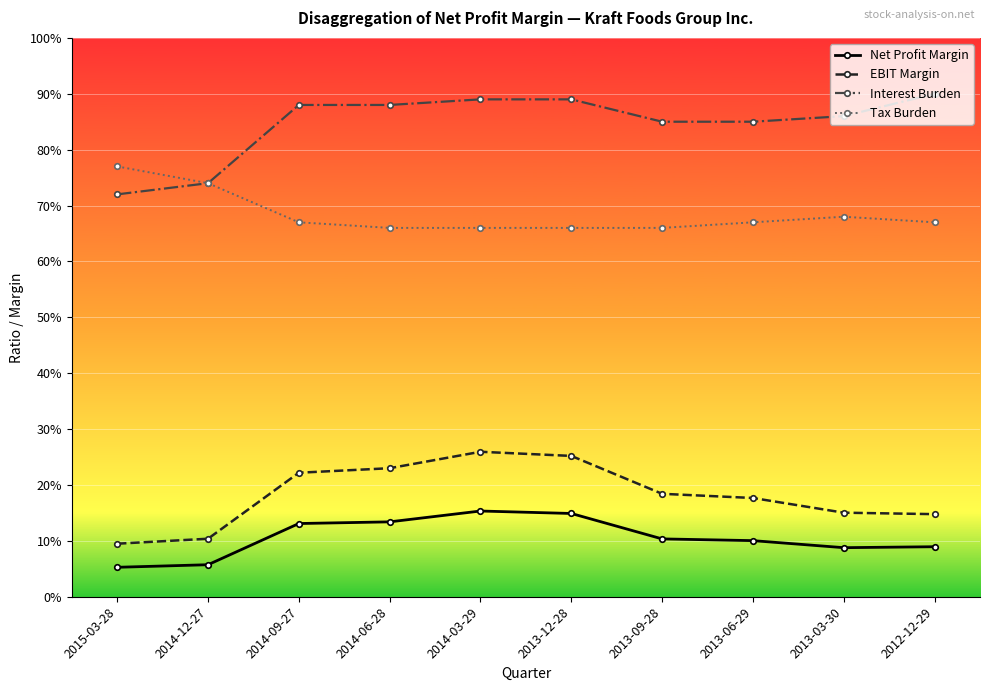

At which category does the chart reach its minimum across all series?

2015-03-28